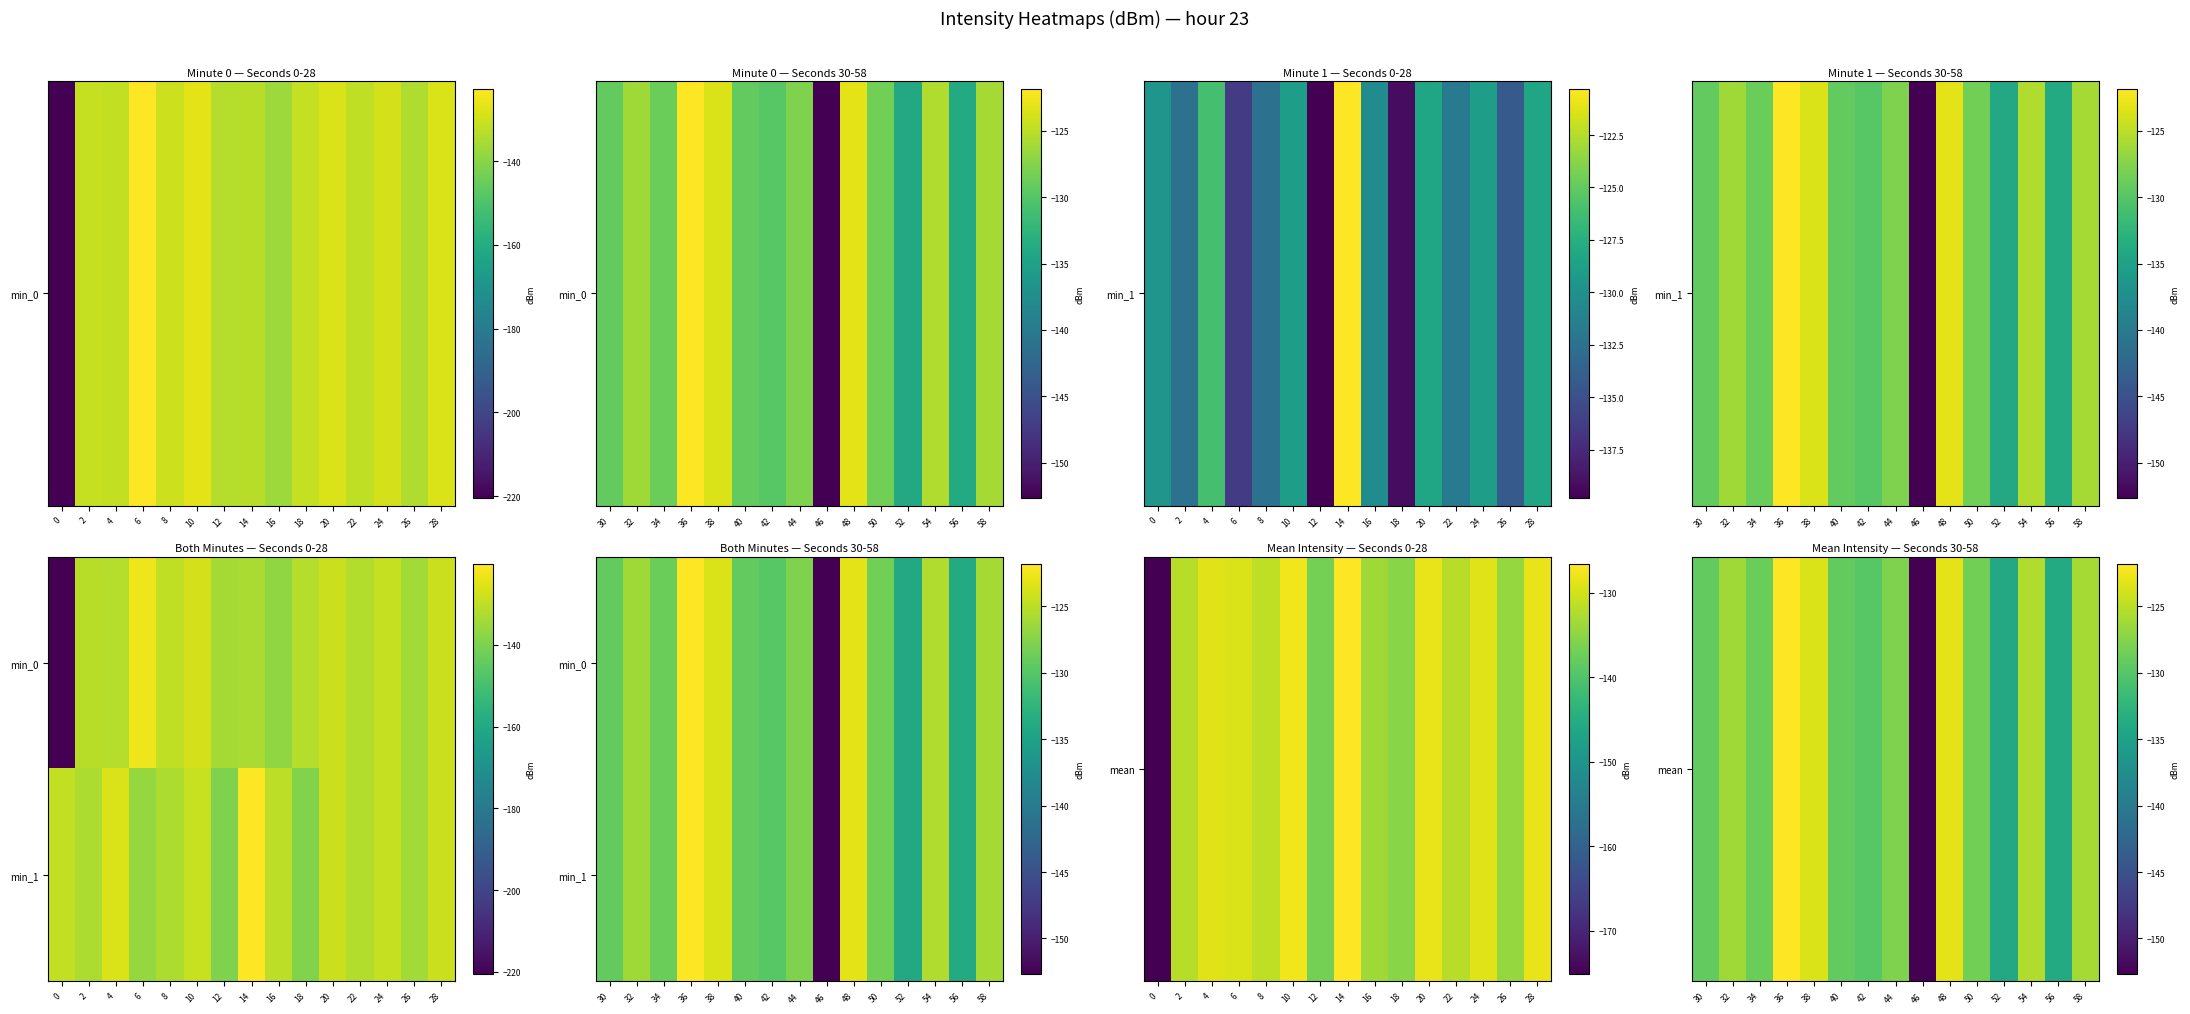

What is the maximum value shown in the chart?

-121.8